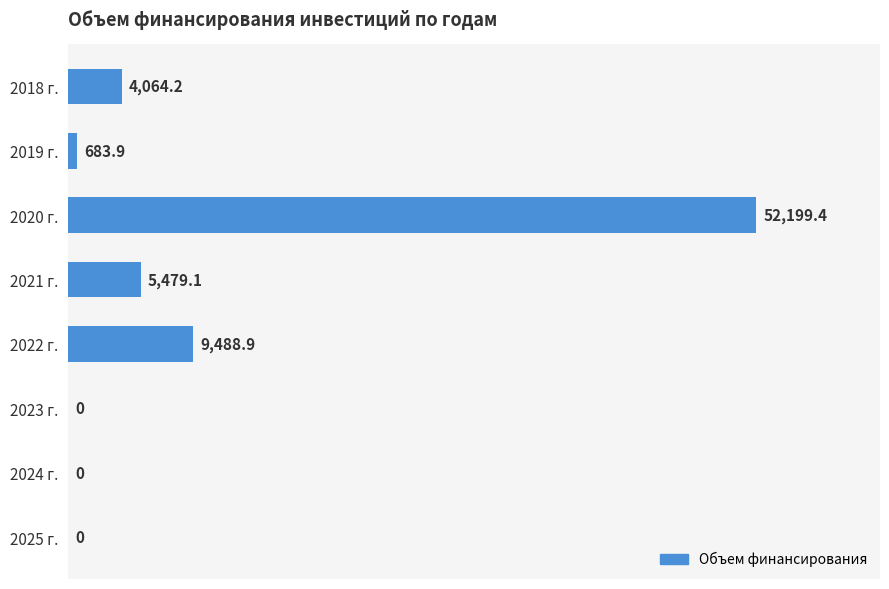

What is the sum of the values at 2025 г. and 2021 г.?

5479.1